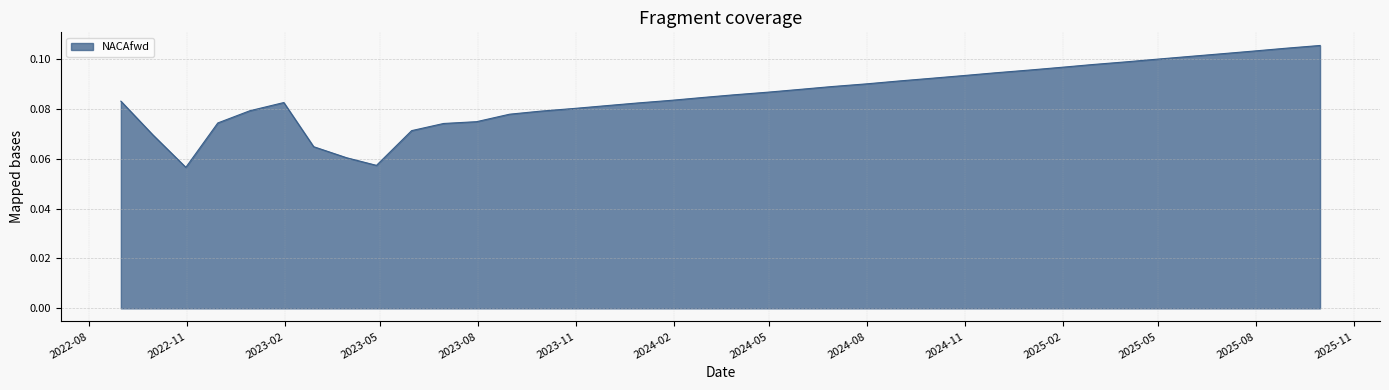

Where is the first local minimum?

2022-10-31